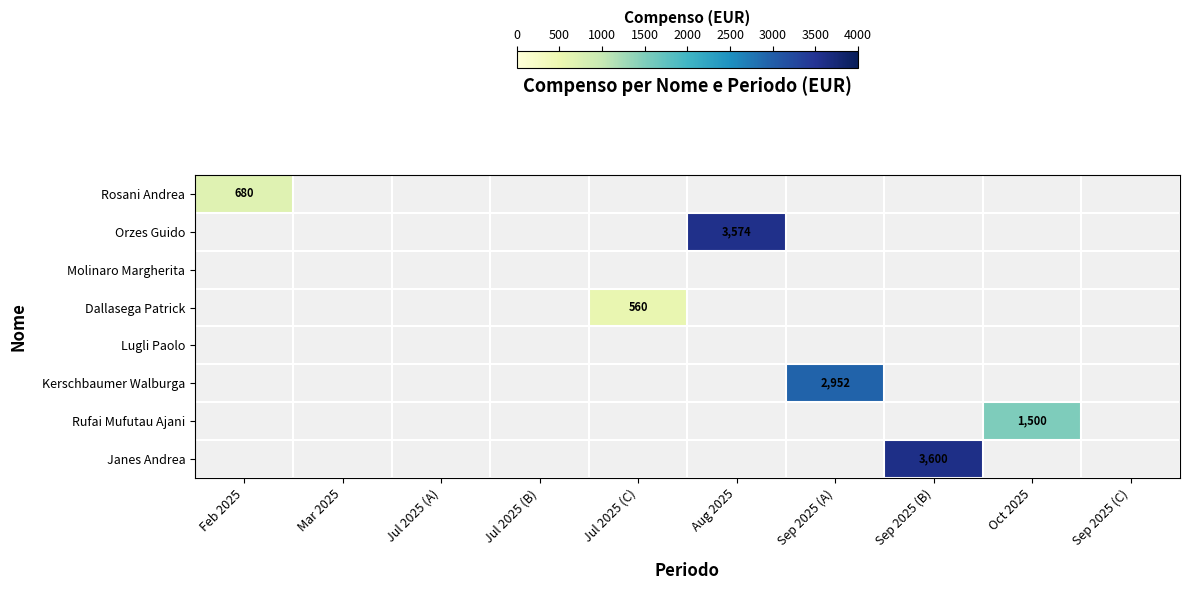

Is it true that Rosani Andrea equals 680 at Feb 2025?

True